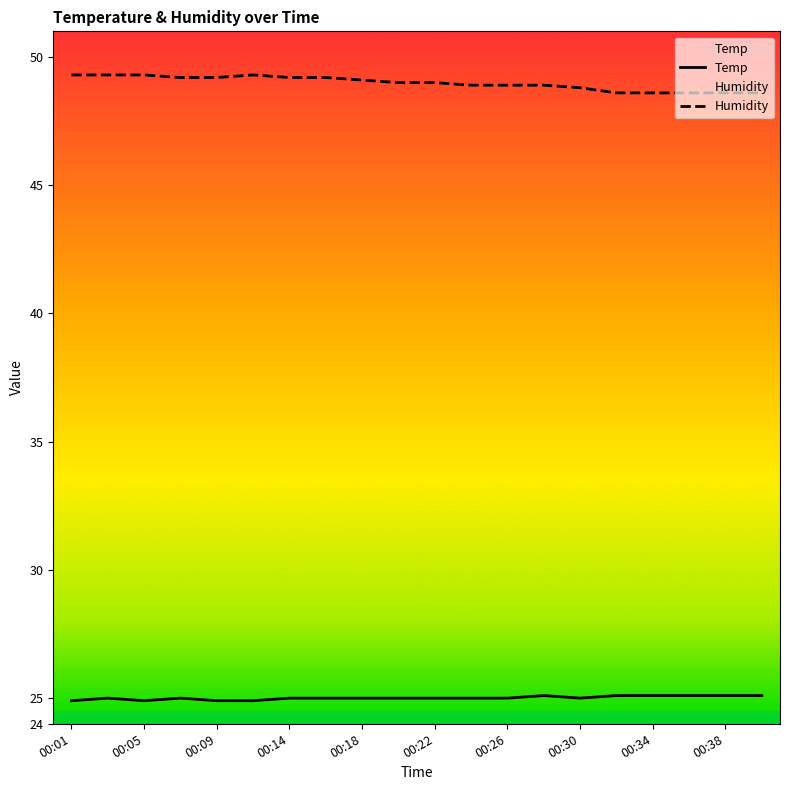

How many lines are shown in the chart?

2